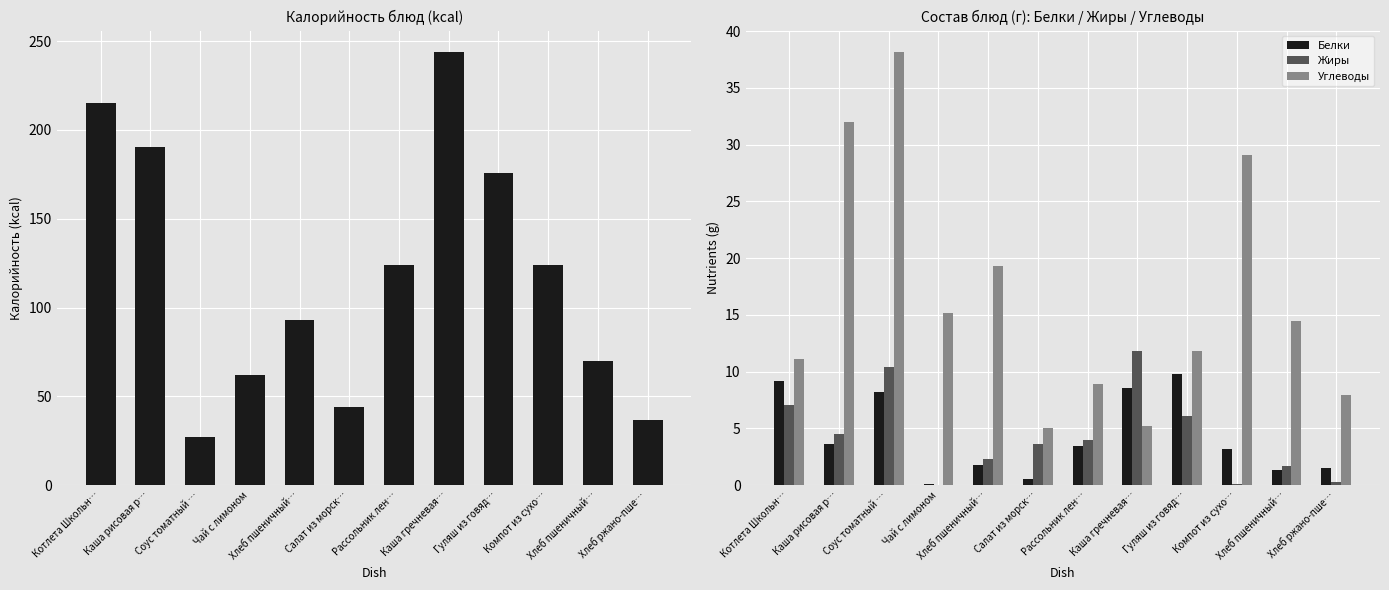

Reading left to right, transcribe all the data shown in this chart.

Калорийность: 215.3	190.1	26.9	62.0	93.2	43.8	124.0	243.8	176.0	123.8	69.9	36.8
Белки: 9.1	3.6	8.2	0.1	1.8	0.6	3.4	8.6	9.8	3.2	1.4	1.5
Жиры: 7.1	4.5	10.4	0.0	2.3	3.6	3.9	11.8	6.1	0.1	1.7	0.2
Углеводы: 11.1	32.0	38.1	15.2	19.3	5.1	8.9	5.2	11.8	29.1	14.5	7.9